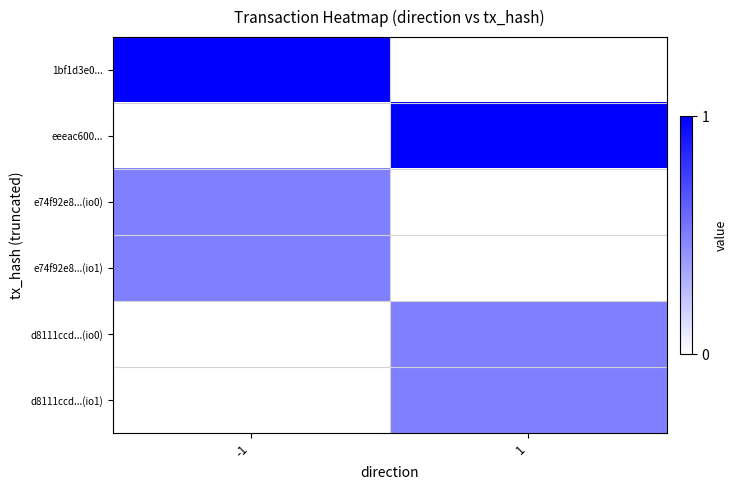

Reading right to left, extract all data points from this chart.

1bf1d3e0...: 1=0.0	-1=1.0
eeeac600...: 1=1.0	-1=0.0
e74f92e8...(io0): 1=0.0	-1=0.5
e74f92e8...(io1): 1=0.0	-1=0.5
d8111ccd...(io0): 1=0.5	-1=0.0
d8111ccd...(io1): 1=0.5	-1=0.0